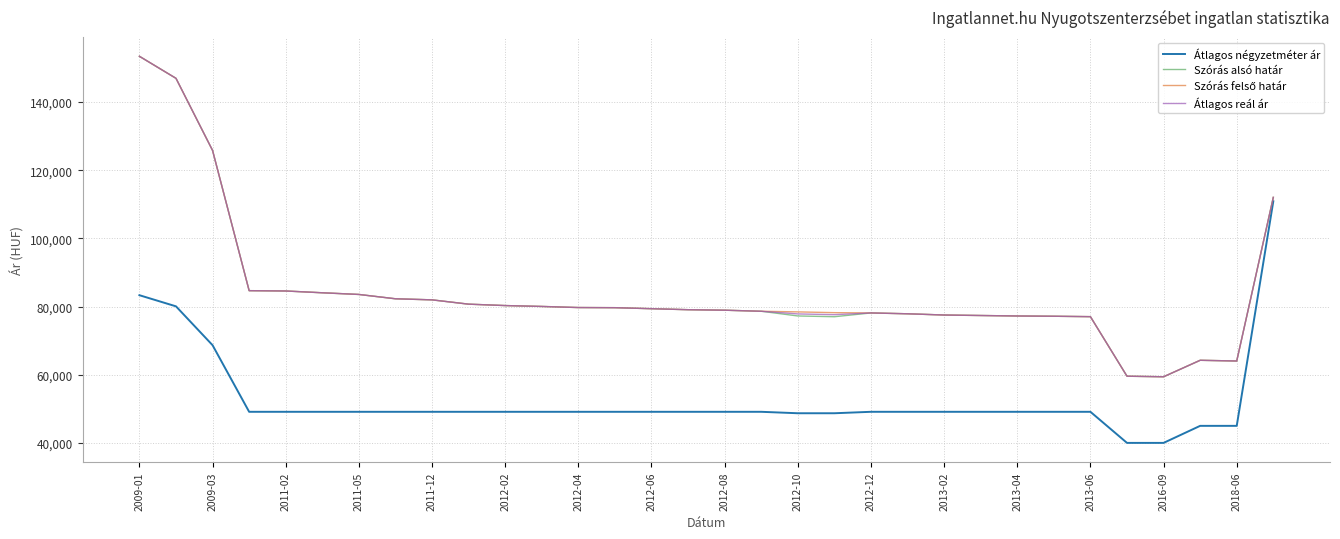

How many lines are shown in the chart?

4